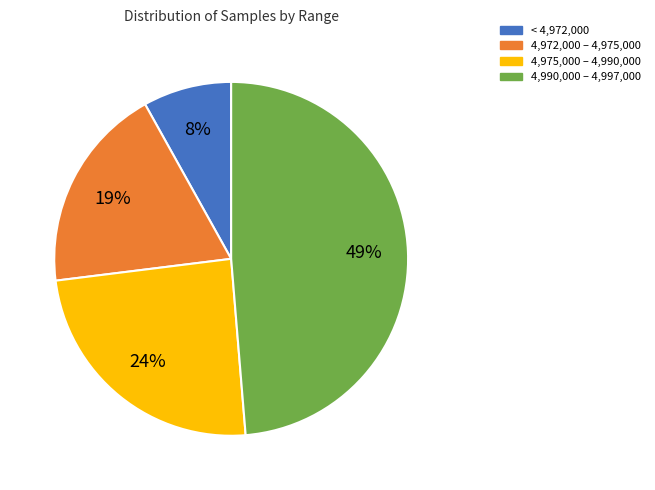

To the nearest percent, what is the average slice percentage?

25%